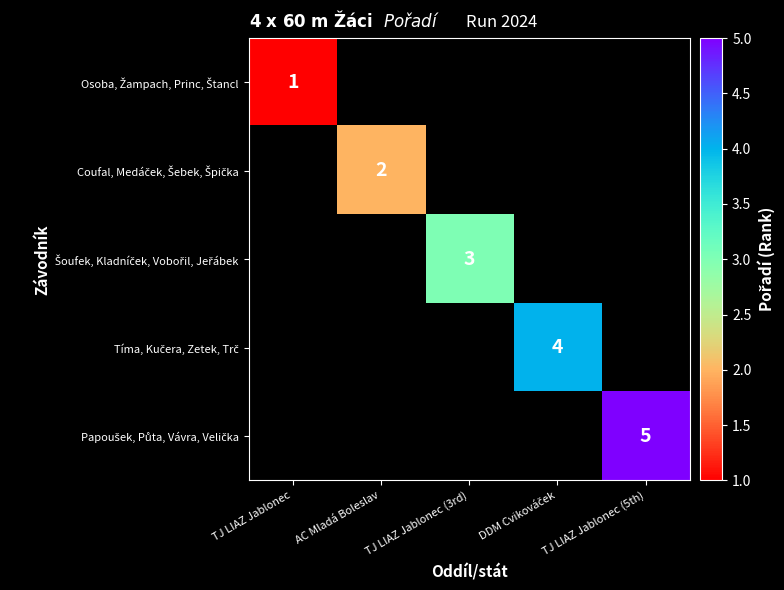

Which series has the widest spread of values?

Osoba, Žampach, Princ, Štancl